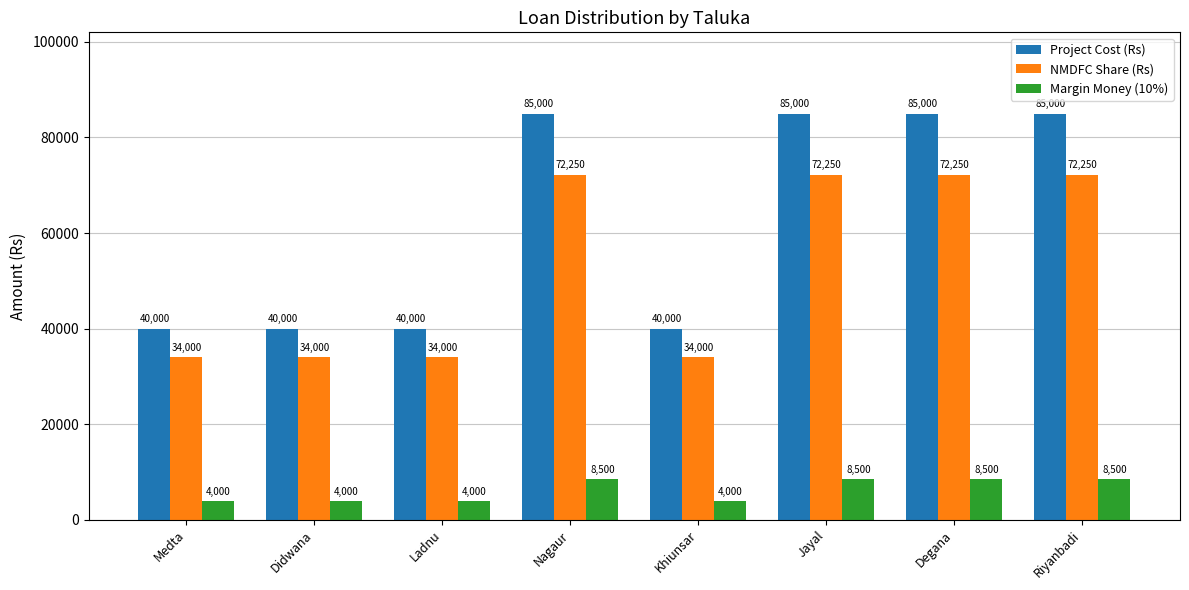

Which series has the largest range (max minus min)?

Project Cost (Rs)